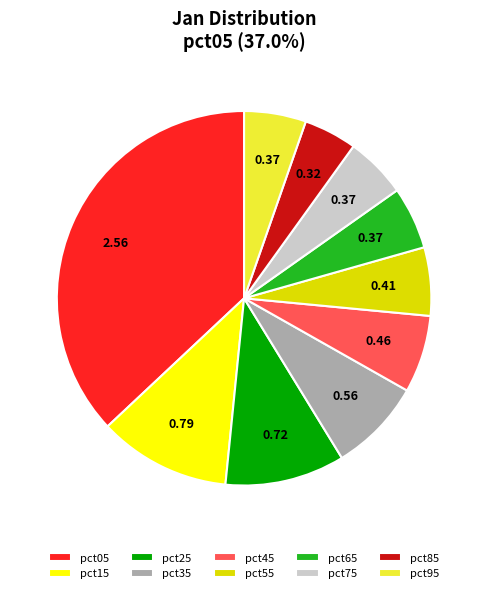

Which has a higher value, pct05 or pct15?

pct05